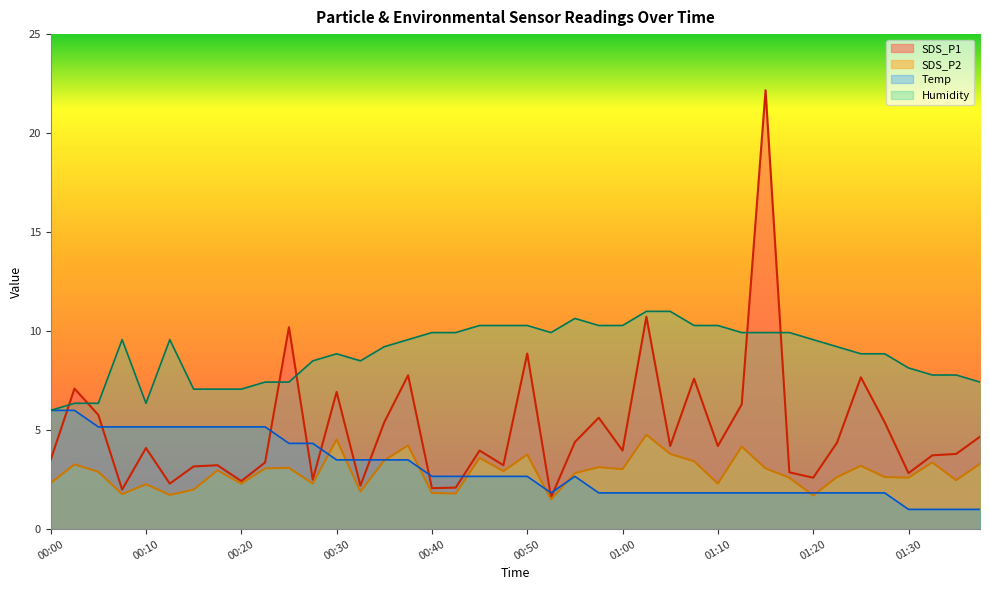

What position from the right is 01:38?

1